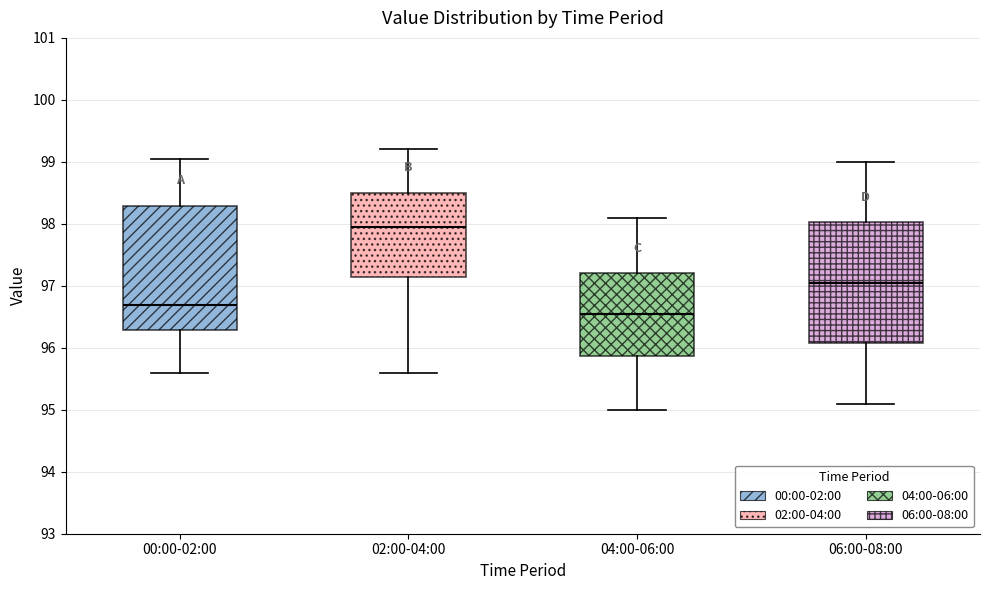

Reading left to right, read every box against the y-axis: the position of its median line, the range the box covers, and the ends of its whiskers. The values are not printed on the chart, so give them approximately, as read against the axis.

00:00-02:00: median 96.7, box 96.3 to 98.3, whiskers 95.6 to 99.0
02:00-04:00: median 98.0, box 97.2 to 98.5, whiskers 95.6 to 99.2
04:00-06:00: median 96.6, box 95.9 to 97.2, whiskers 95.0 to 98.1
06:00-08:00: median 97.1, box 96.1 to 98.0, whiskers 95.1 to 99.0